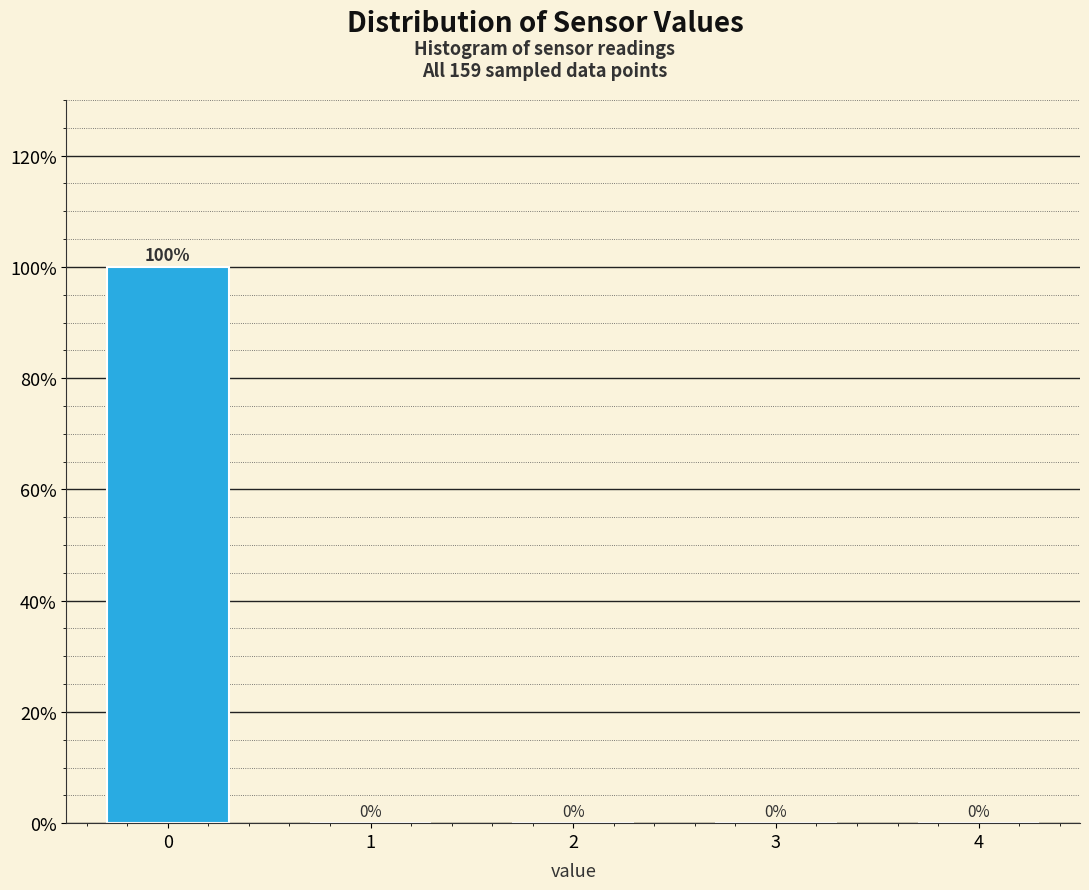

Reading right to left, transcribe all the data shown in this chart.

4=0	3=0	2=0	1=0	0=100